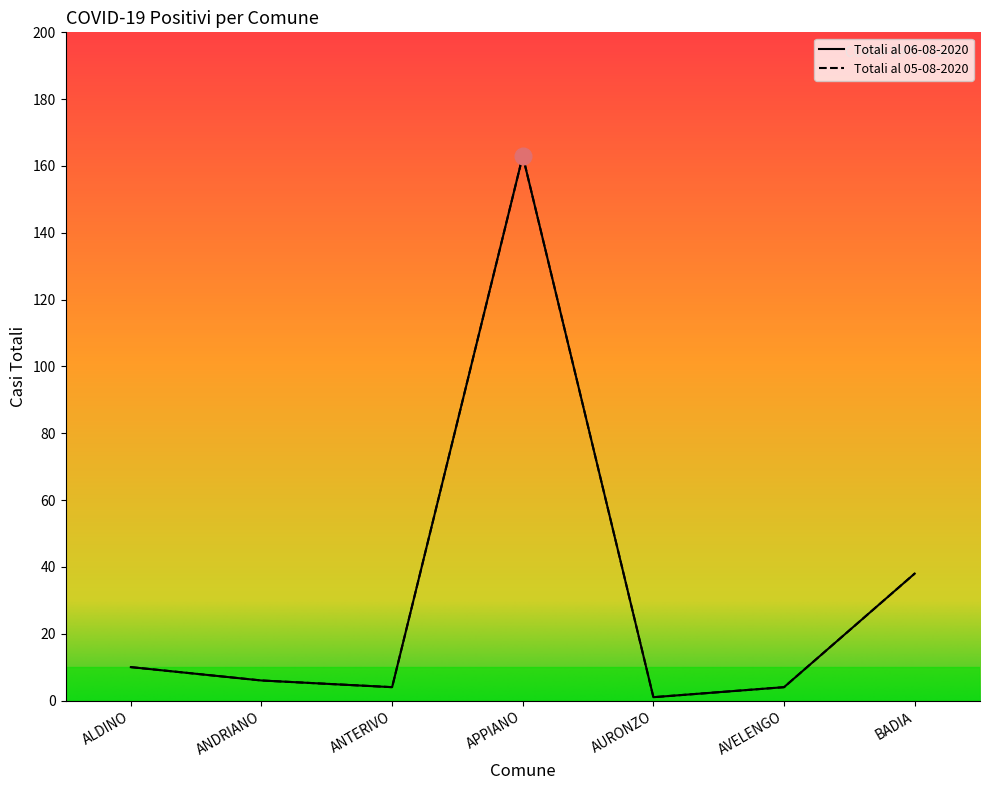

Reading left to right, list all the values displayed in this chart.

Totali al 06-08-2020: 10	6	4	163	1	4	38
Totali al 05-08-2020: 10	6	4	163	1	4	38